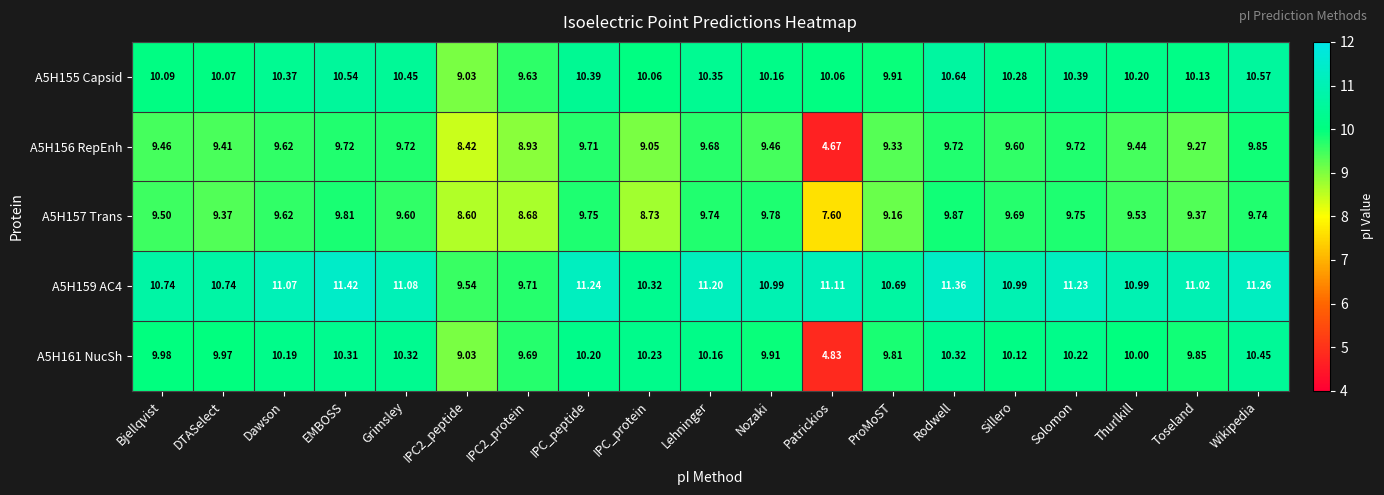

Where does the A5H156 RepEnh series first go above 9?

Bjellqvist